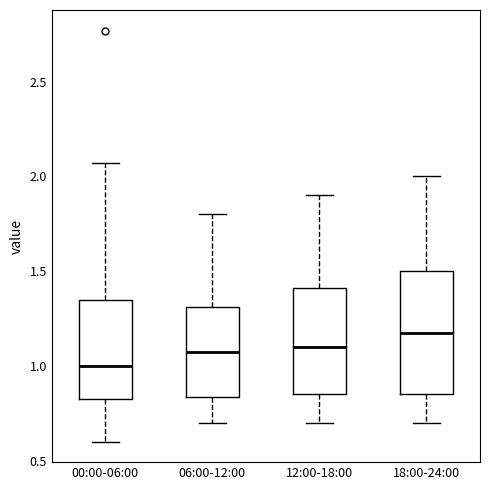

Which box has the highest median line?

18:00-24:00